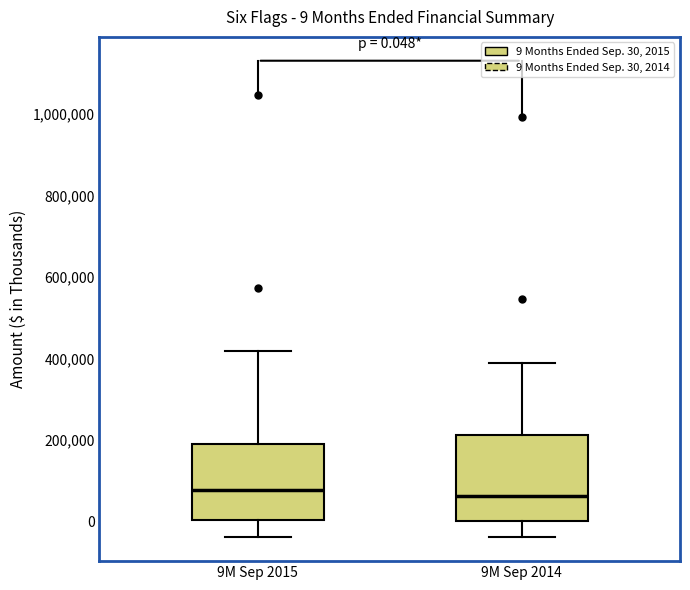

Which box is the tallest, from its lower edge to its upper edge?

9M Sep 2014